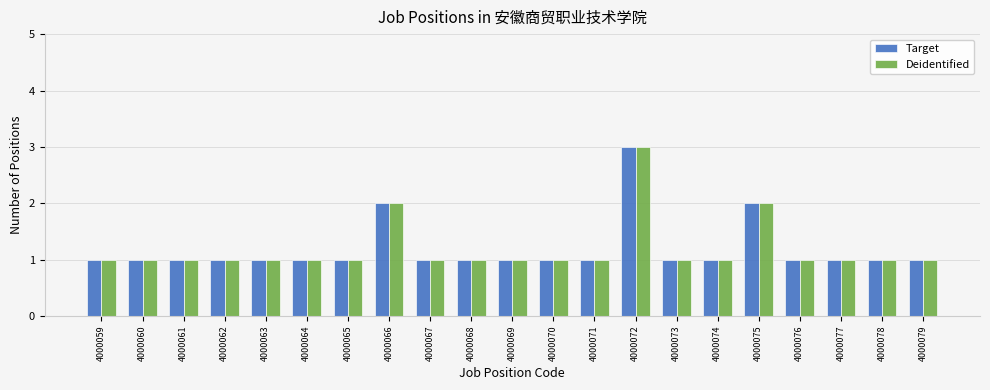

What is the greatest value displayed?

3